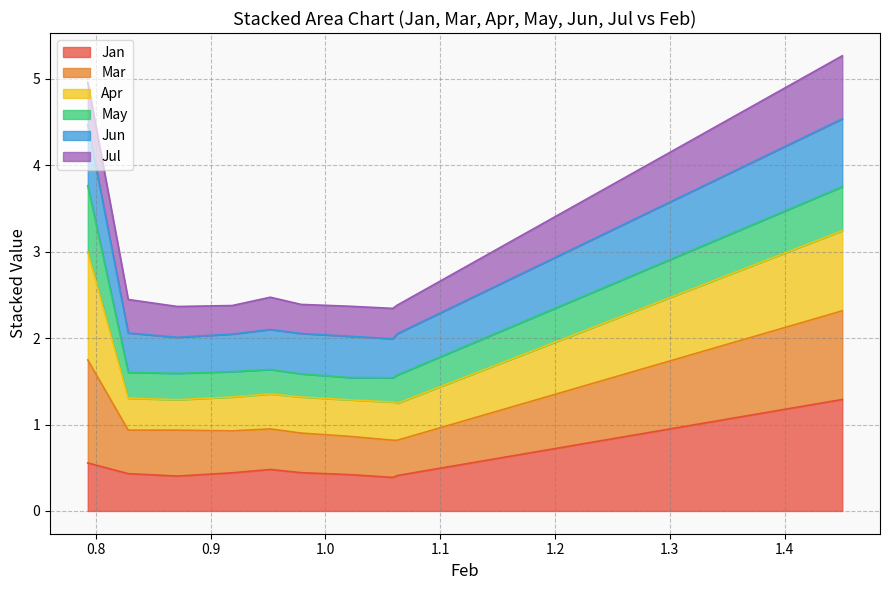

True or false: Jun has more than 2 interior local peaks.

False